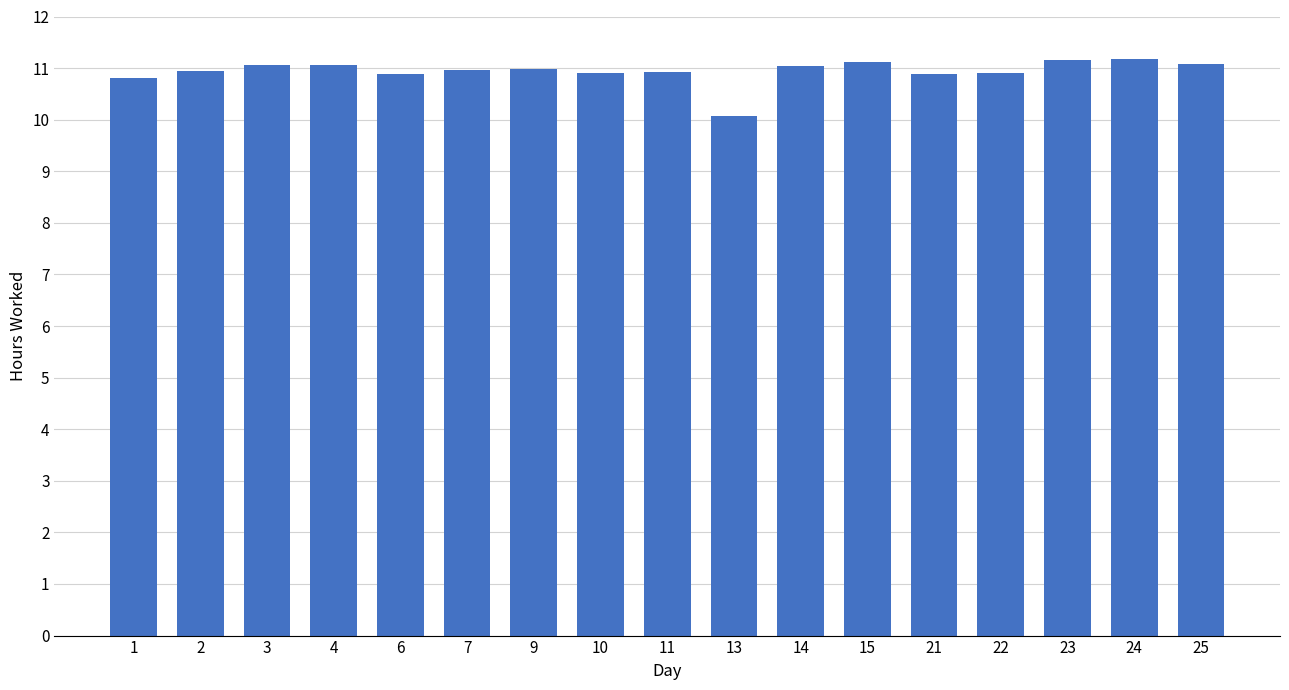

What value does the data have at 9?

11.0